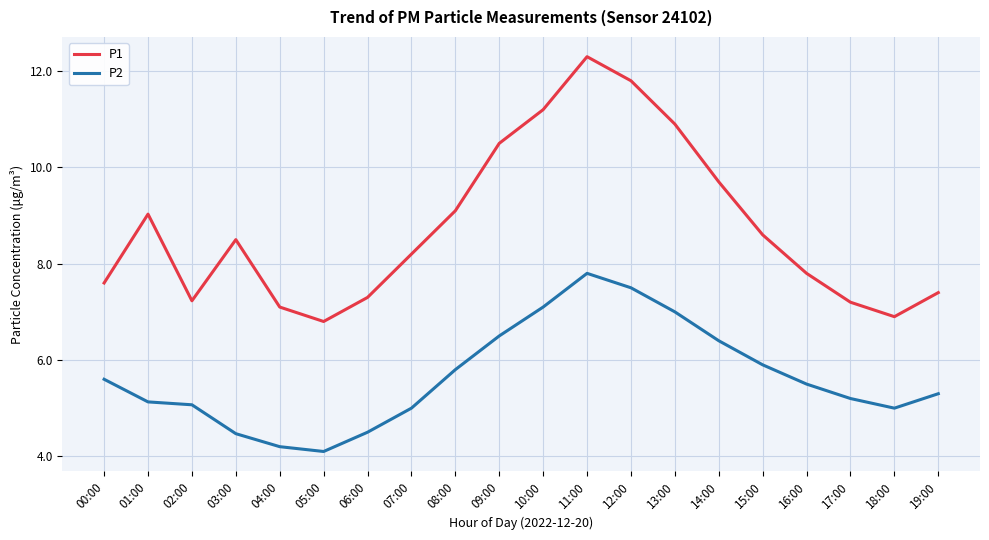

What are all the series names shown in the legend?

P1, P2